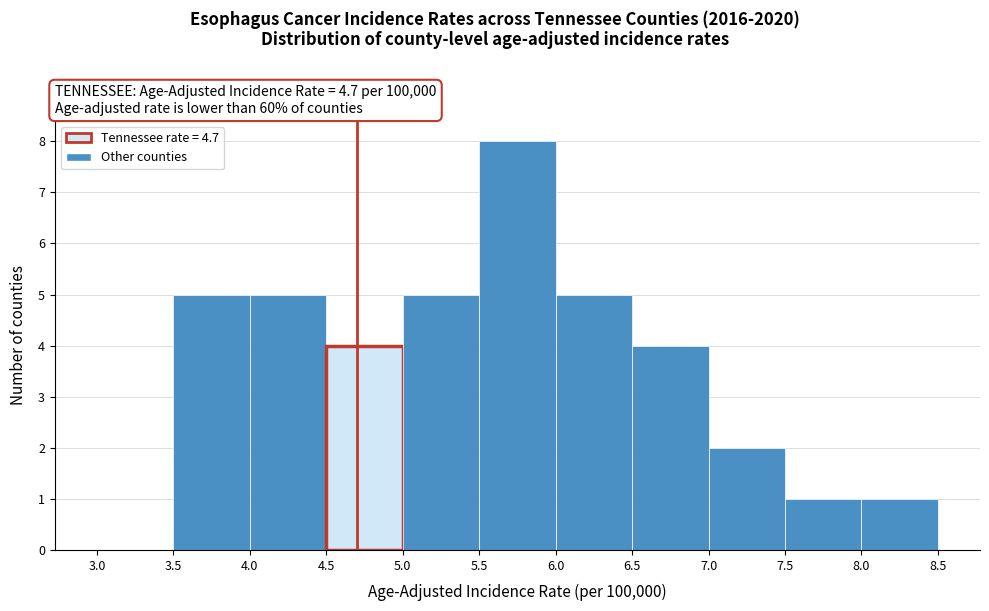

What is the height of the bar covering 7.0 to 7.5 on the x-axis? The values are not printed on the chart, so give them approximately, as read against the axis.

2